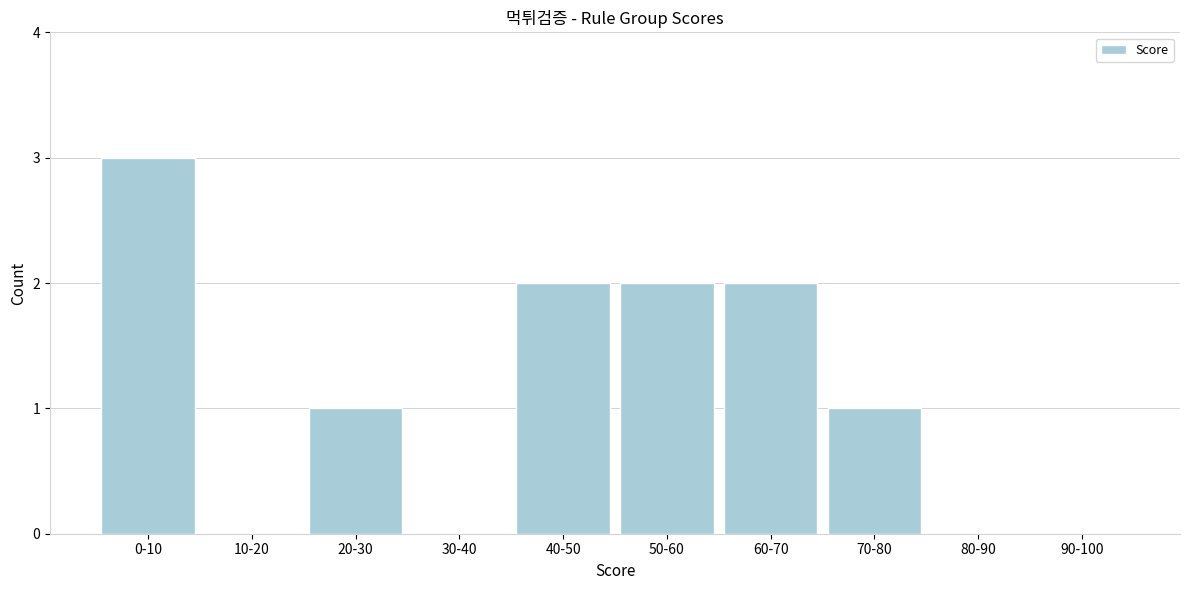

Reading left to right, list all the values displayed in this chart.

0-10=3	10-20=0	20-30=1	30-40=0	40-50=2	50-60=2	60-70=2	70-80=1	80-90=0	90-100=0